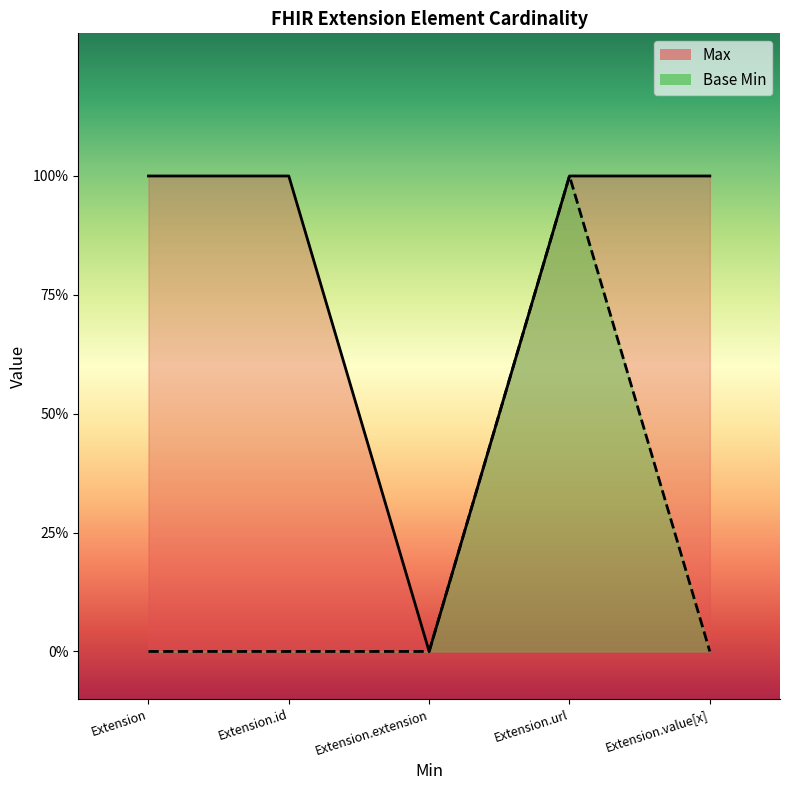

True or false: Max has a value of 2 at Extension.

False